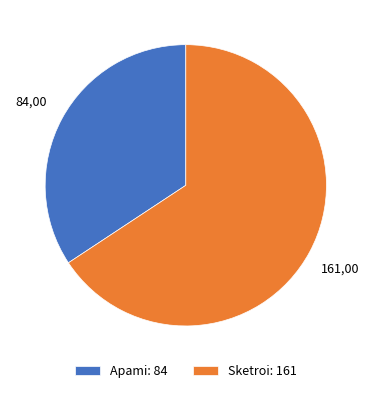

Which slice is the largest?

Sketroi